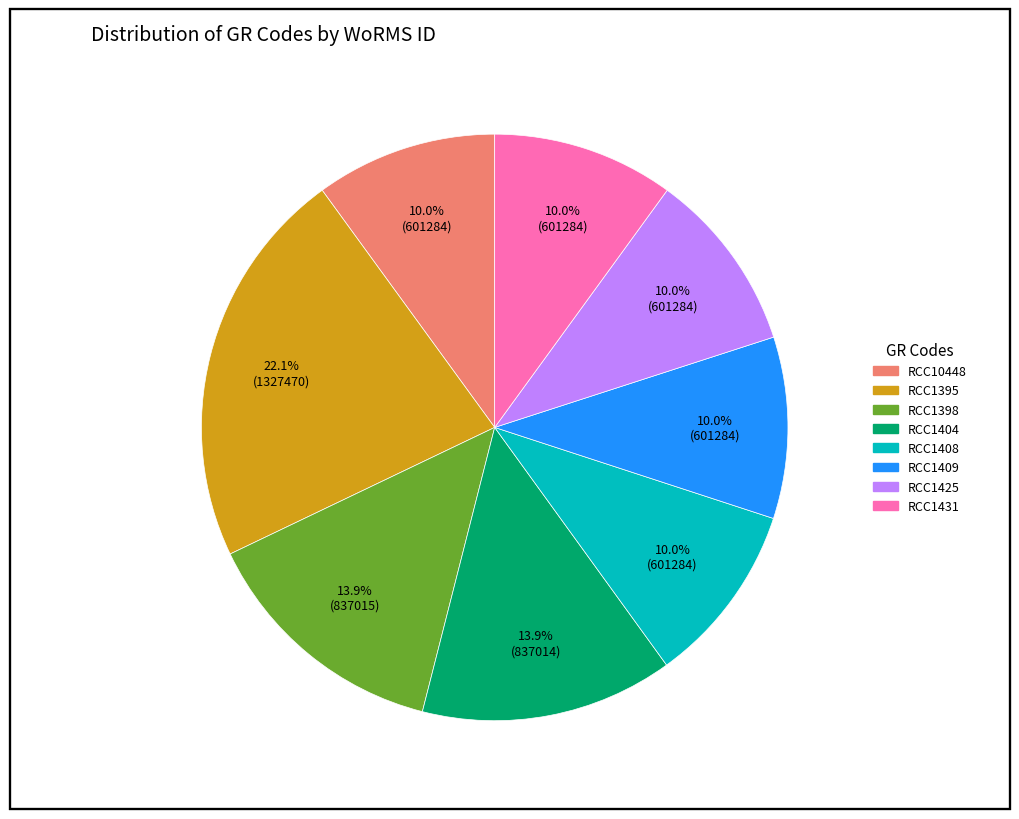

What portion of the pie excludes RCC10448?

90.0%